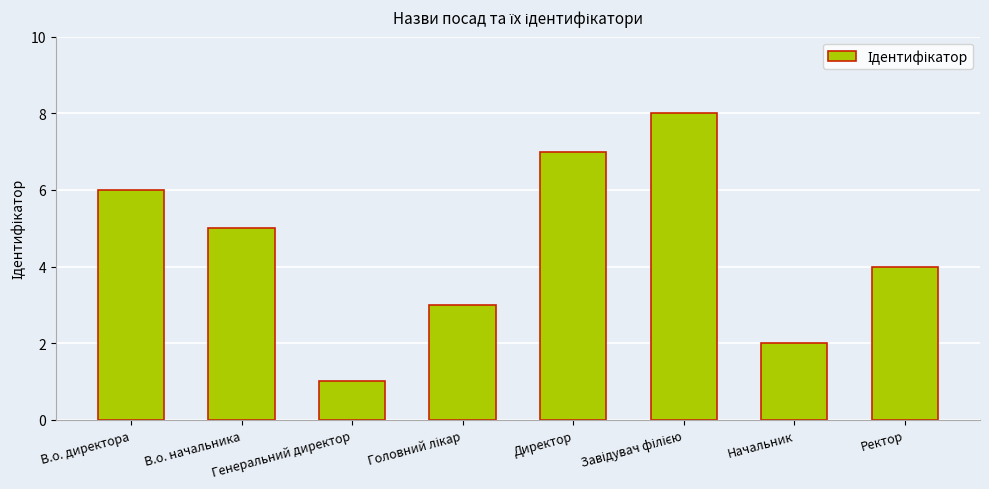

Reading left to right, transcribe all the data shown in this chart.

6	5	1	3	7	8	2	4